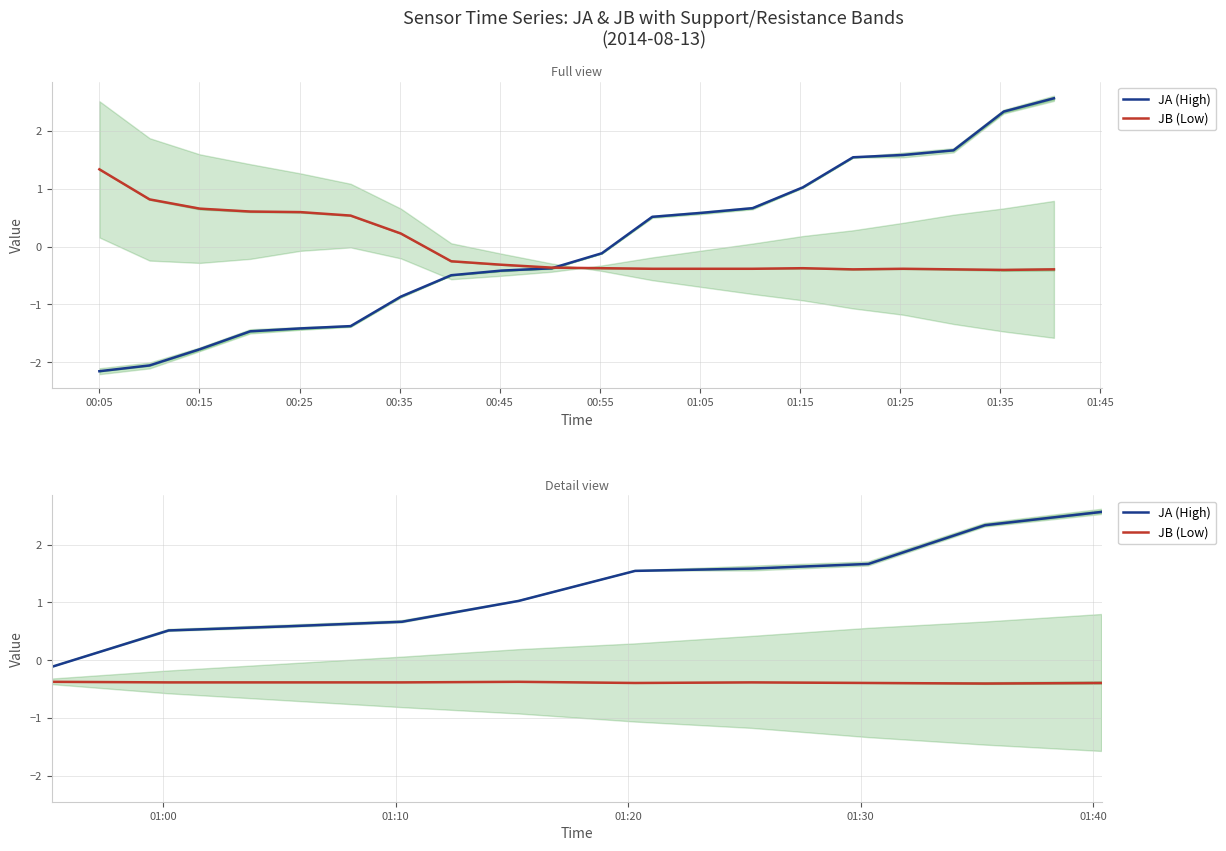

How many values in the JA (High) series exceed 0?

9